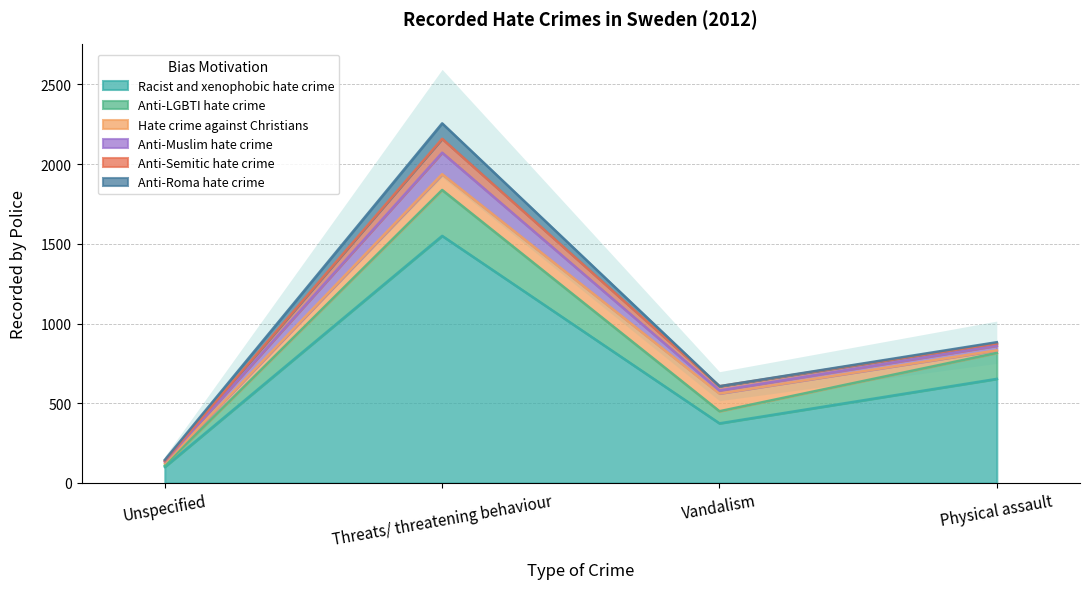

Which category has the lowest value in the Anti-Semitic hate crime series?

Unspecified